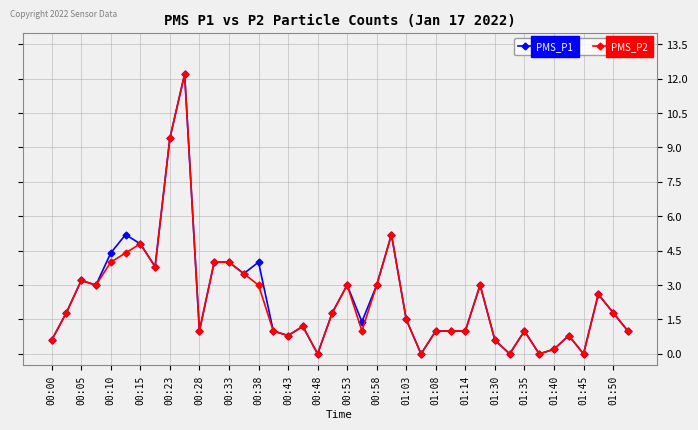

What is the average value of the PMS_P1 series?

2.4